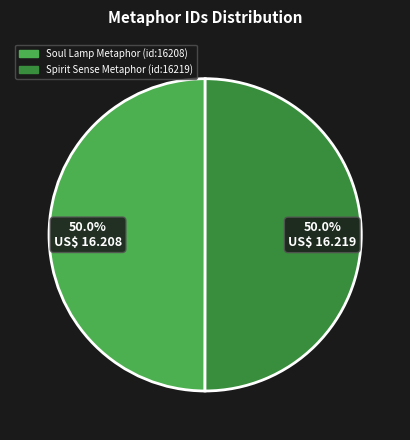

What is the ratio of the value at Spirit Sense Metaphor (id:16219) to the value at Soul Lamp Metaphor (id:16208)?

1.0